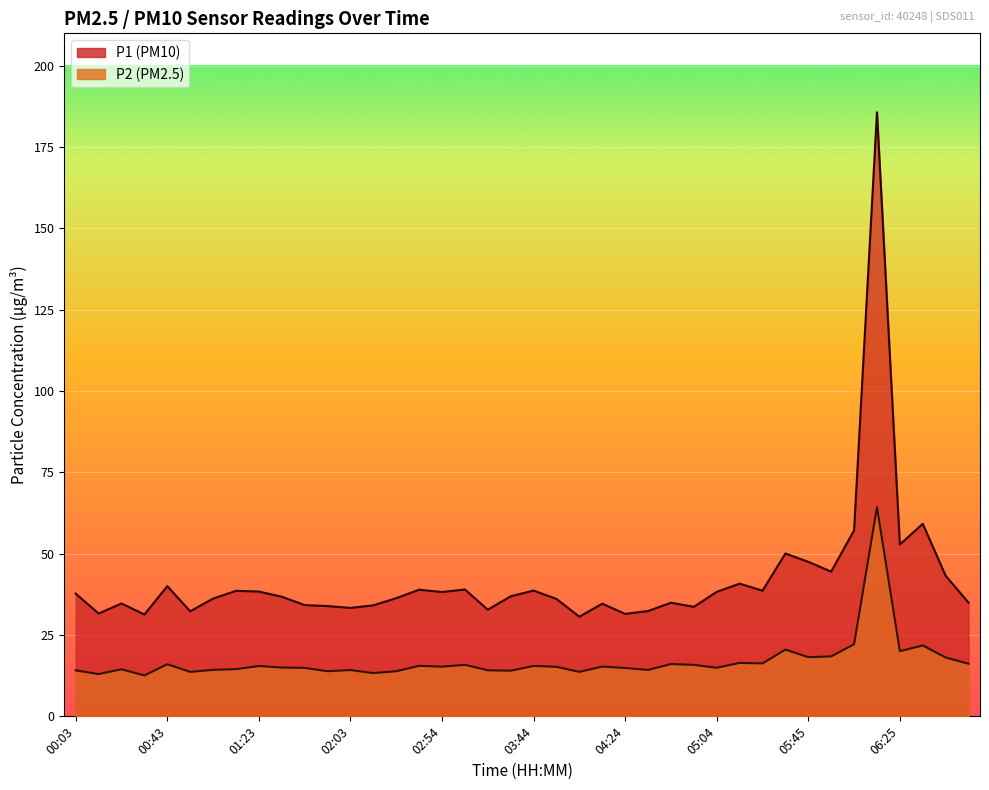

In P2, how many points are higher than both neighbors (excluding endpoints)?

13